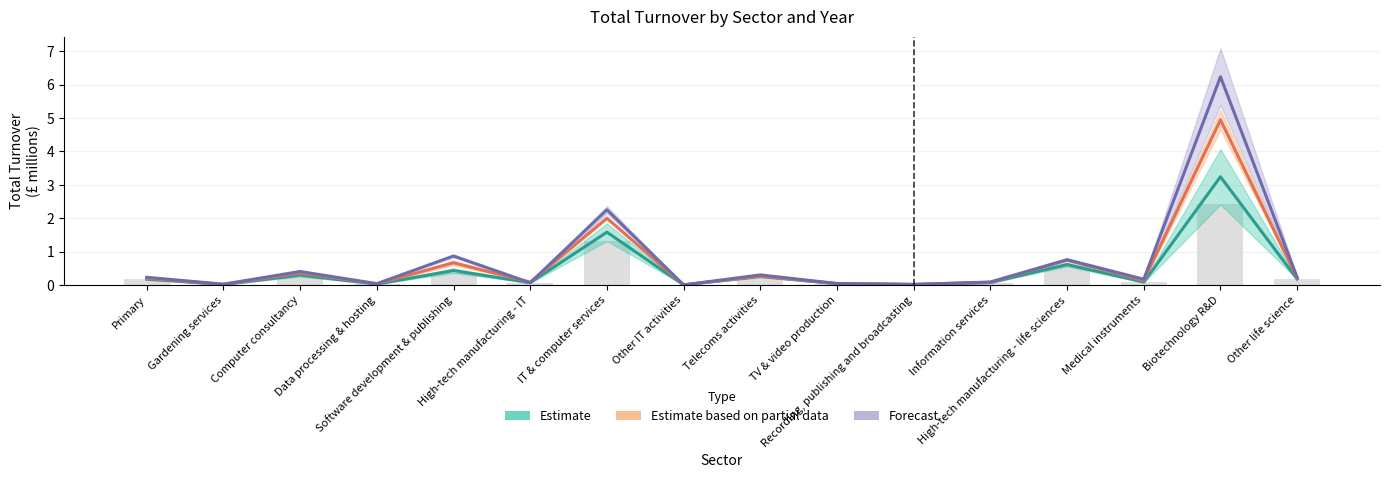

What is the label of the 5th bar from the left?

Software development & publishing